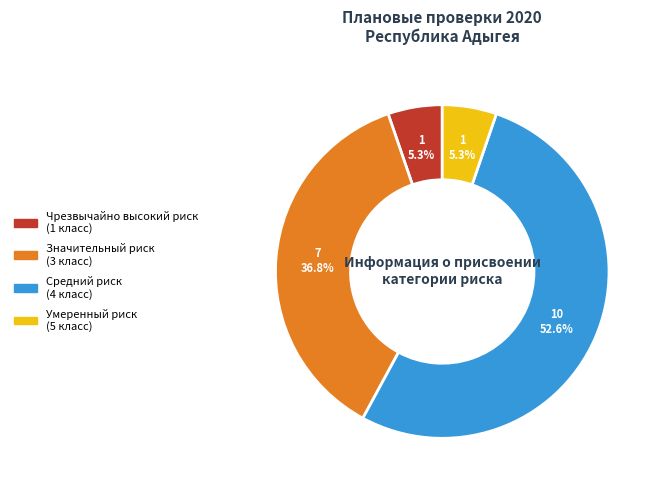

What is the largest slice in the pie chart?

Средний риск (4 класс)